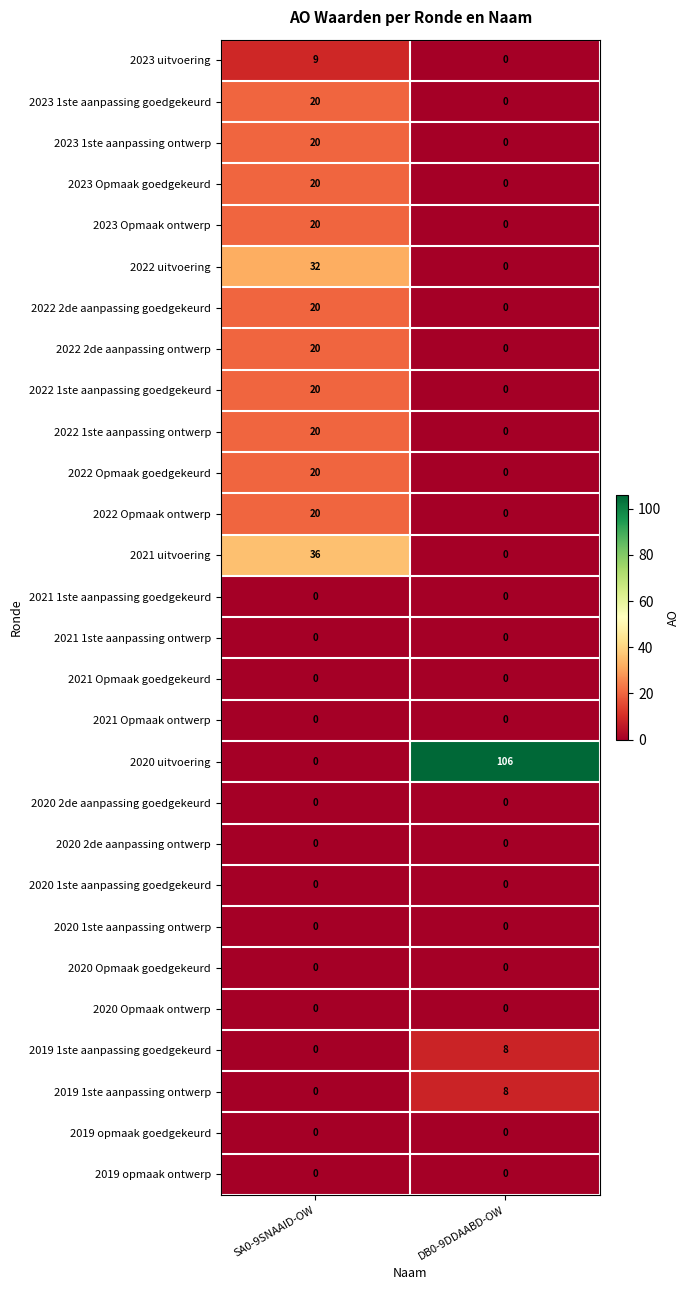

What is the maximum value for 2022 1ste aanpassing ontwerp?

20